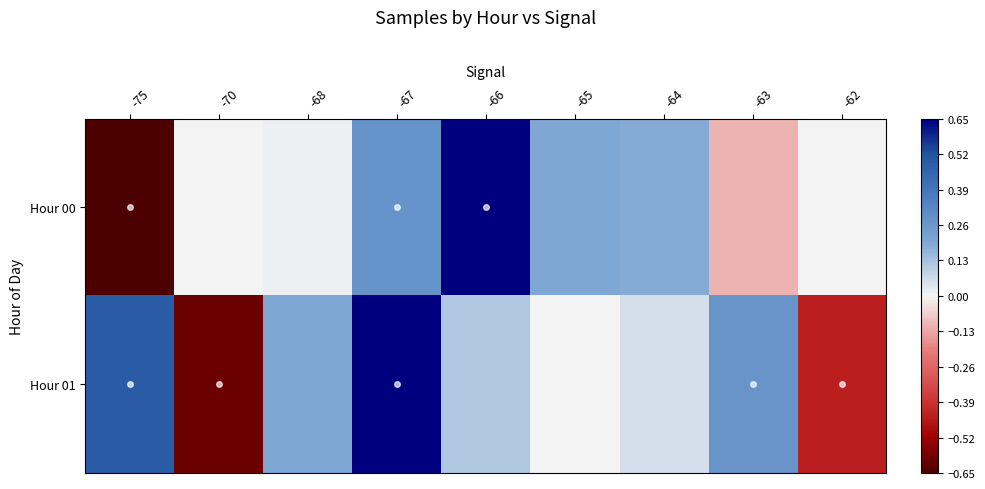

Reading left to right, extract all data points from this chart.

Hour 00: -75=-0.7	-70=0.0	-68=0.0	-67=0.3	-66=0.7	-65=0.2	-64=0.2	-63=-0.1	-62=0.0
Hour 01: -75=0.5	-70=-0.6	-68=0.2	-67=0.7	-66=0.1	-65=0.0	-64=0.1	-63=0.3	-62=-0.4